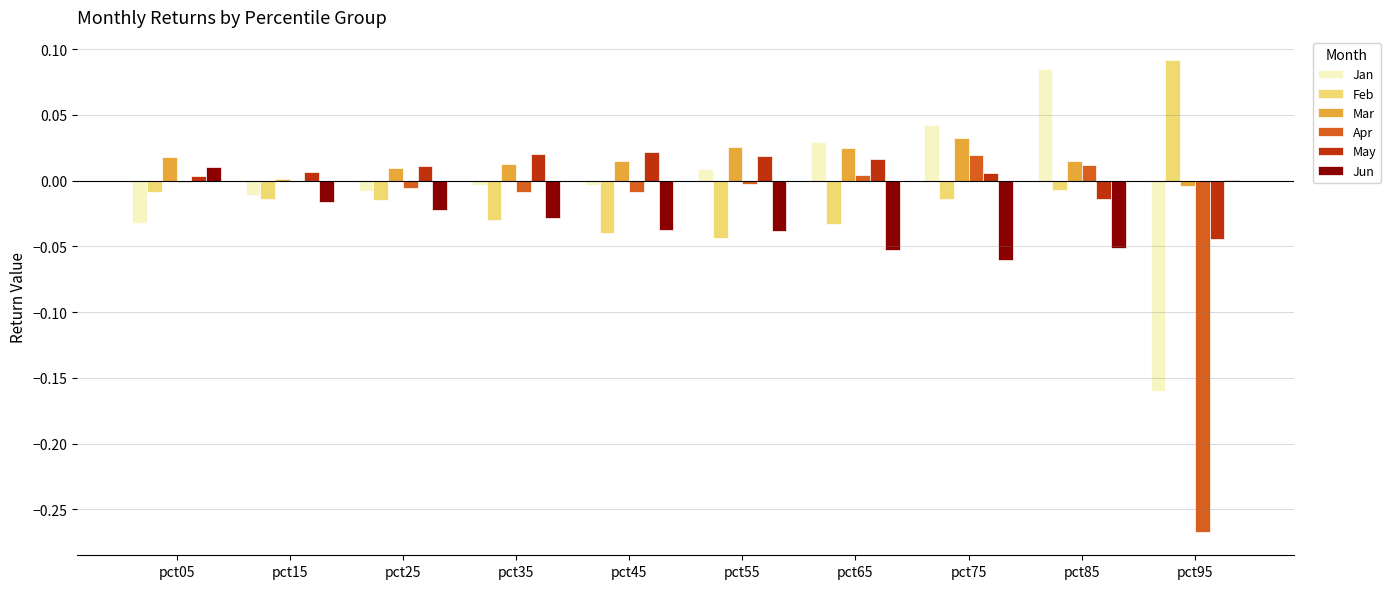

How many distinct data groups are displayed?

6